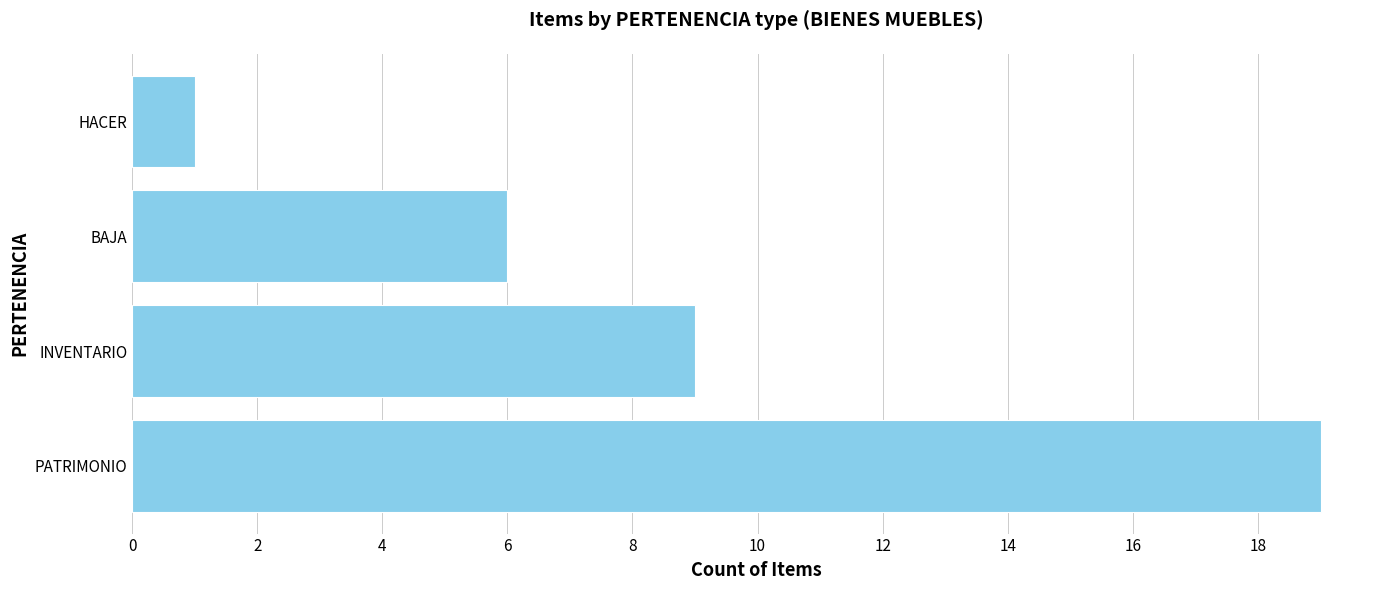

What is the average value?

9